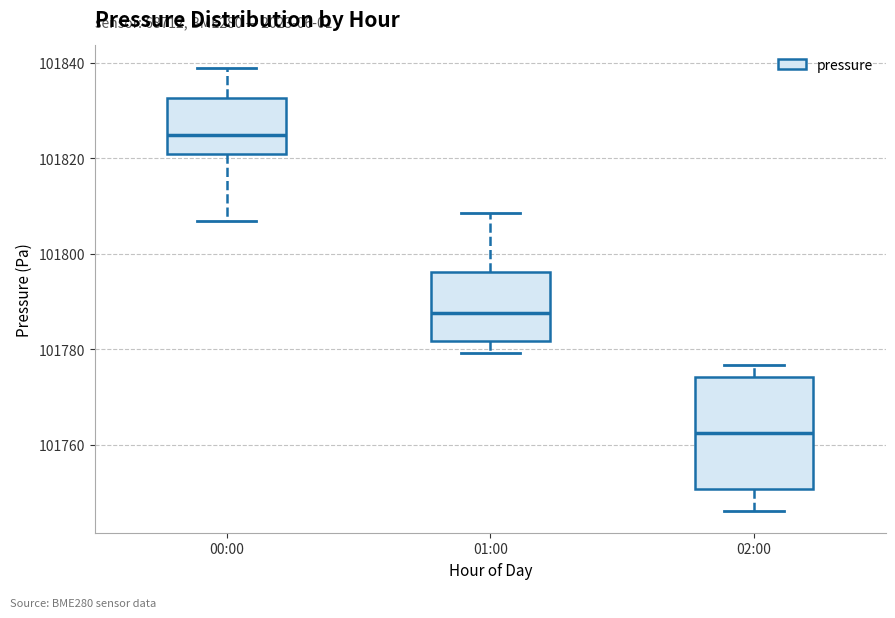

Which box is the tallest, from its lower edge to its upper edge?

02:00